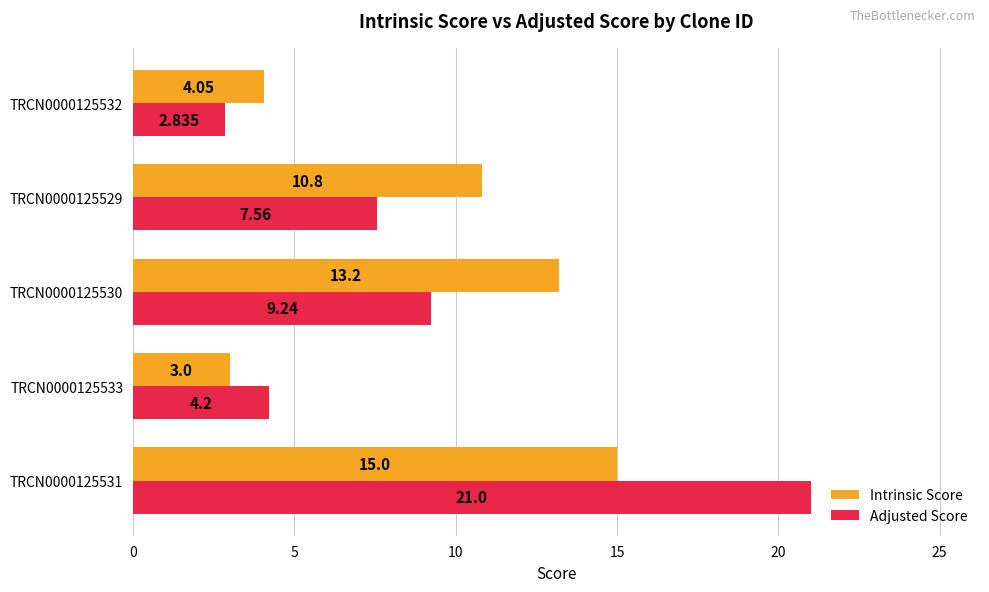

Which series has the largest total across all categories?

Intrinsic Score